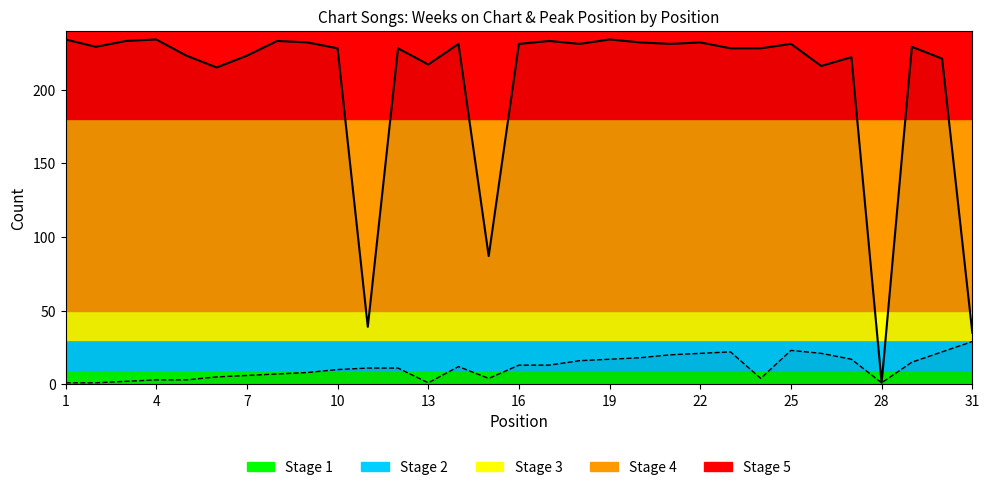

Is the value of Weeks on Chart at 25 greater than the value of Peak Position at 1?

Yes